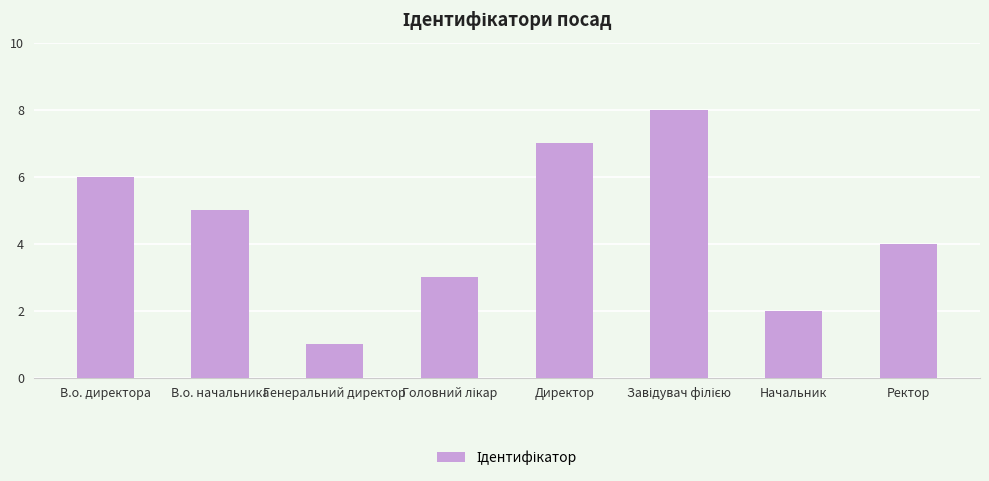

Reading left to right, transcribe all the data shown in this chart.

6	5	1	3	7	8	2	4